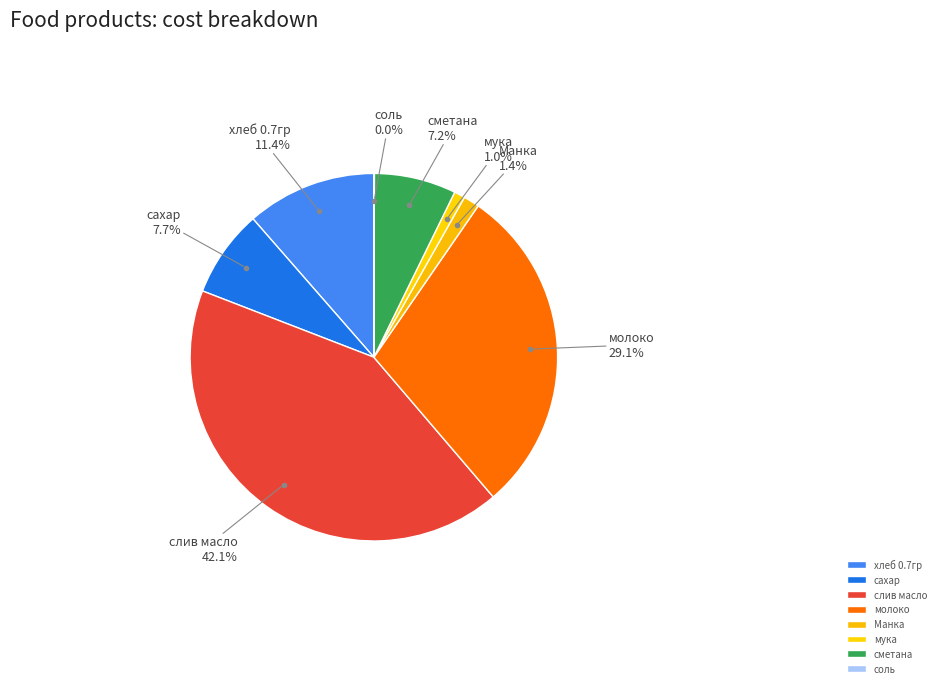

Combined, what portion of the pie is хлеб 0.7гр and сахар?

19.1%